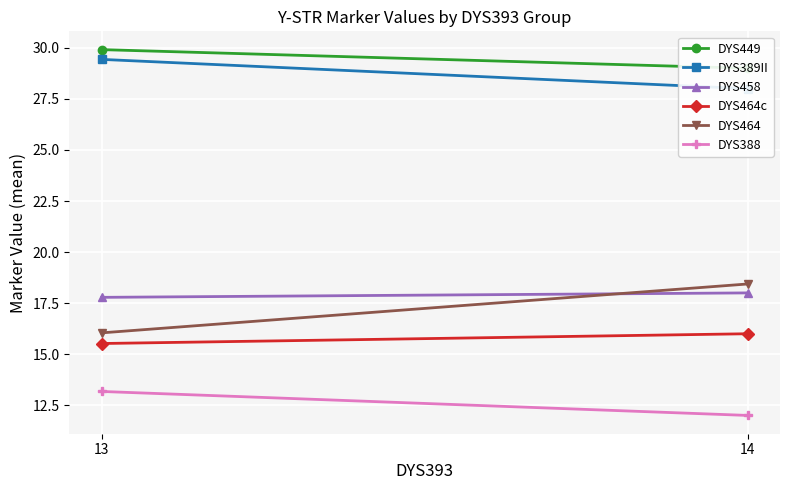

Which series has the largest total across all categories?

DYS449